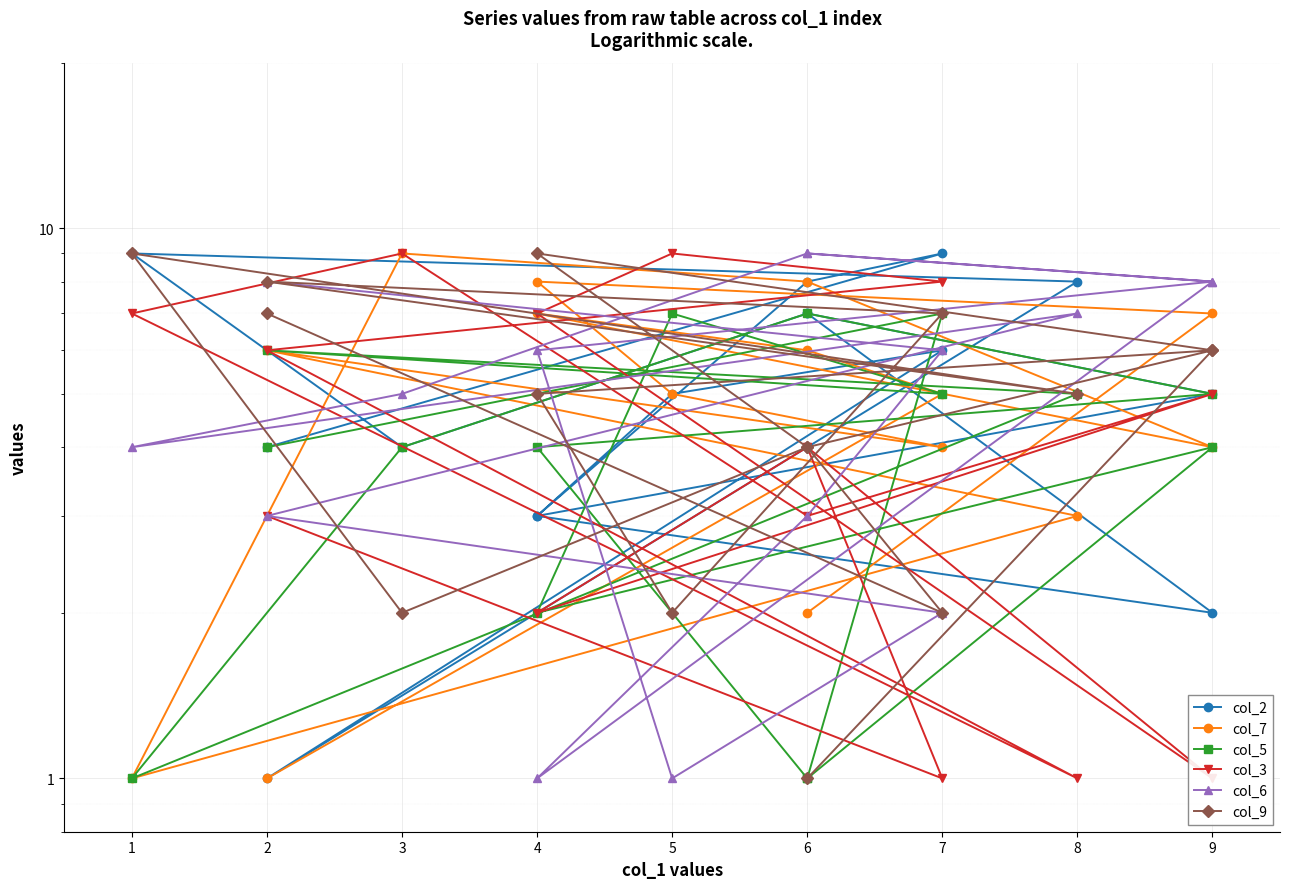

Reading left to right, what are all the values shown in this chart?

col_2: 4	9	8	3	5	7	4	9	8	1	6	5	3	2	7
col_7: 1	5	6	7	4	8	9	1	3	6	4	5	8	7	2
col_5: 4	7	1	4	5	7	4	1	5	6	5	7	2	4	1
col_3: 3	1	4	2	5	3	9	7	1	6	8	9	7	1	4
col_6: 8	6	3	1	8	9	5	4	7	3	2	1	6	8	9
col_9: 7	2	4	9	6	4	2	9	5	8	7	2	5	6	1